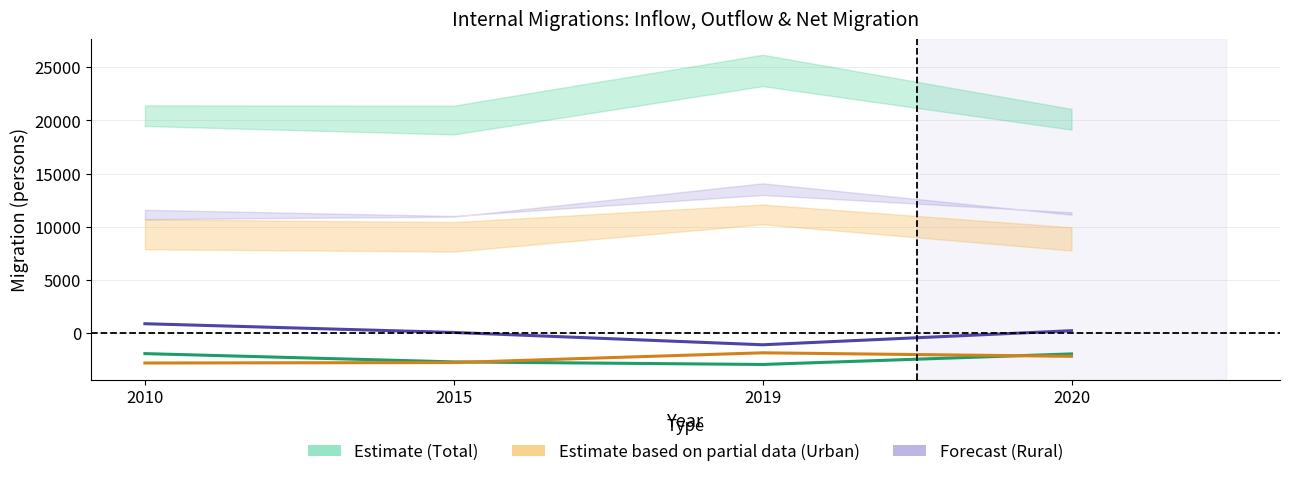

Is the value of Net Migration – Urban at 2019 greater than the value of Net Migration – Ogółem at 2020?

Yes